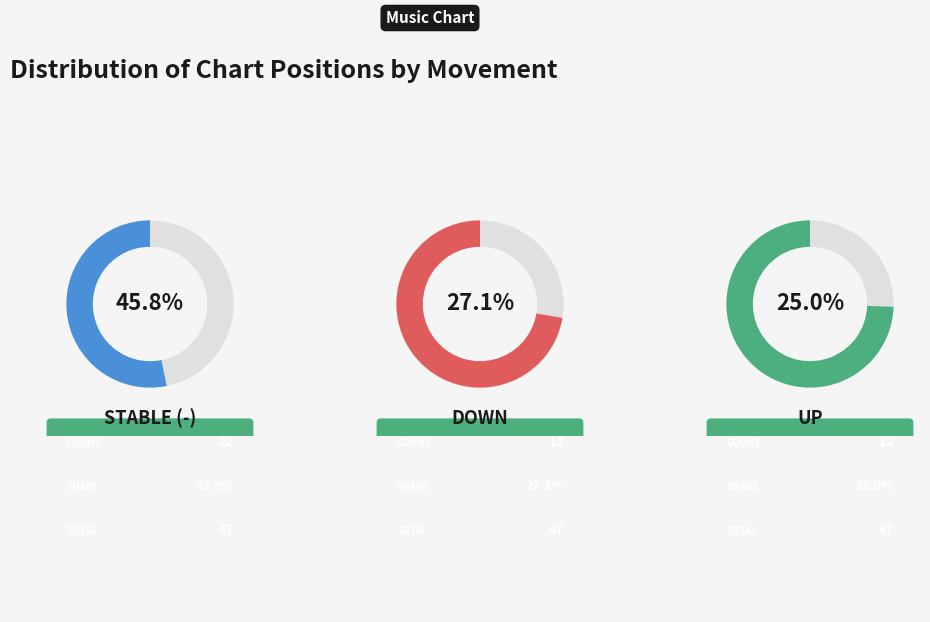

To the nearest percent, what is the average slice percentage?

33%